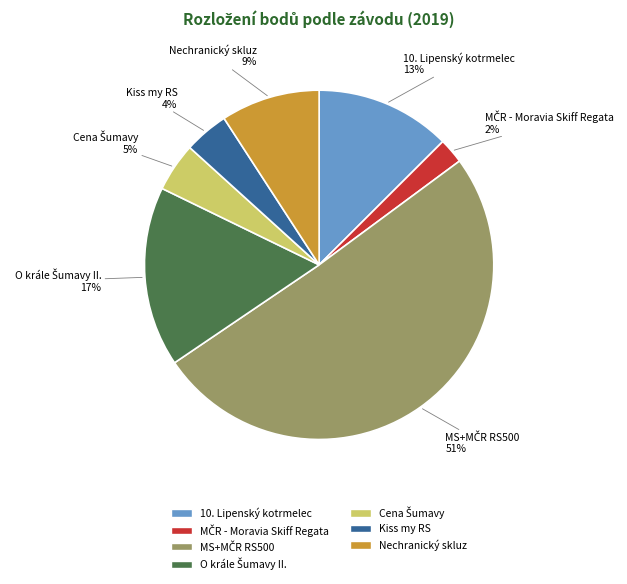

To the nearest percent, what percentage of the pie is 10. Lipenský kotrmelec?

13%